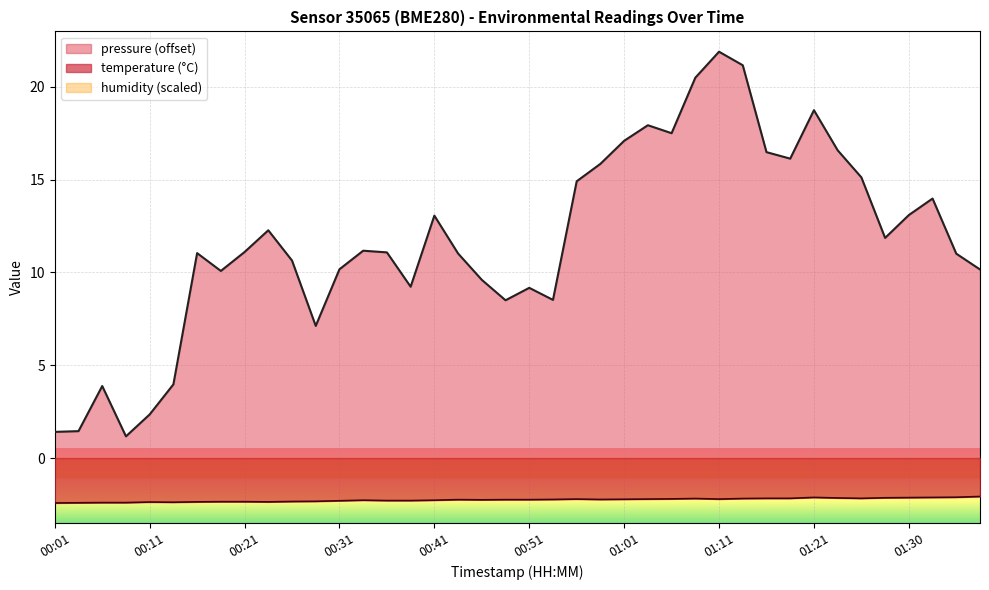

What is the average value of the temperature series?

-2.3